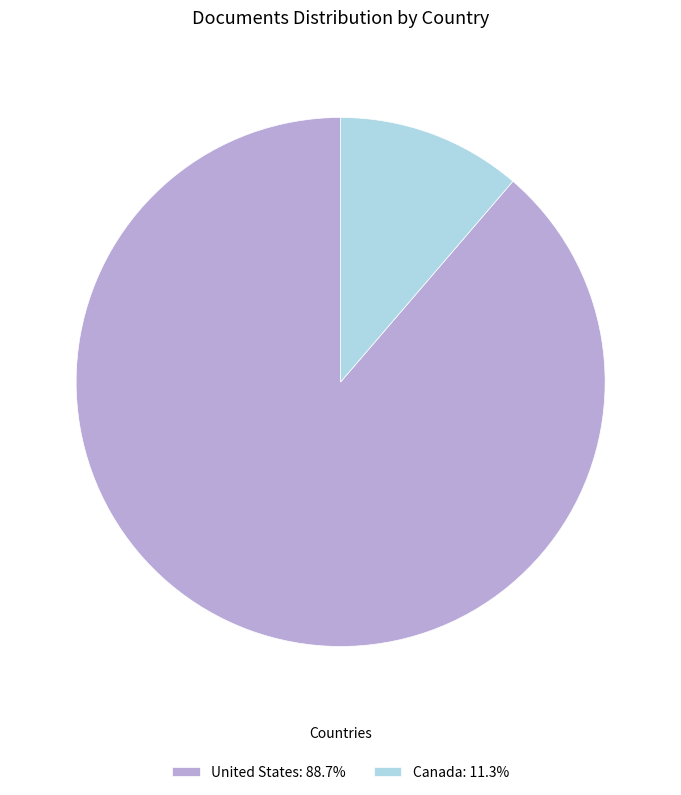

Is it true that Canada is 11% of the pie?

True